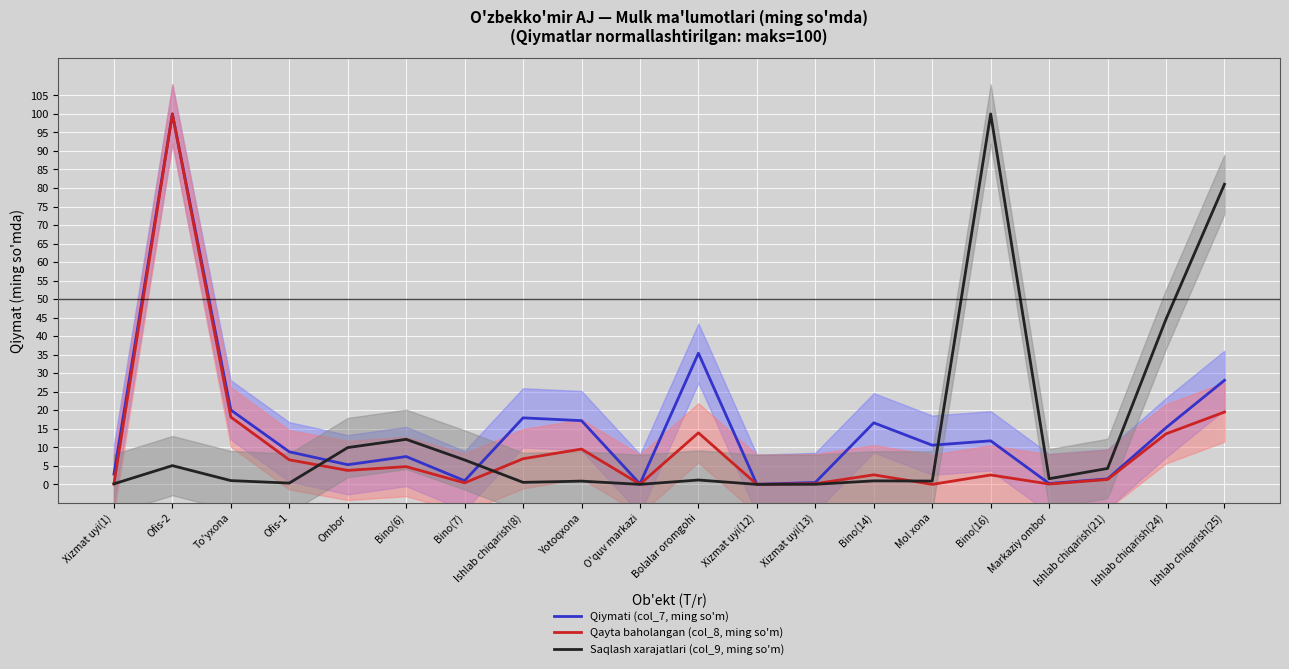

Reading left to right, what are all the values shown in this chart?

Qiymati (col_7, ming so'm): 2.8	100.0	20.1	8.8	5.3	7.5	1.0	18.0	17.2	0.1	35.4	0.0	0.5	16.6	10.6	11.8	0.2	1.5	15.3	28.1
Qayta baholangan (col_8, ming so'm): 0.1	100.0	18.2	6.6	3.8	4.8	0.4	6.9	9.5	0.0	13.9	0.0	0.2	2.6	0.0	2.5	0.1	1.3	13.6	19.5
Saqlash xarajatlari (col_9, ming so'm): 0.1	5.1	1.0	0.3	9.9	12.2	6.6	0.5	0.9	0.0	1.2	0.0	0.0	0.9	0.9	100.0	1.5	4.3	44.6	81.0